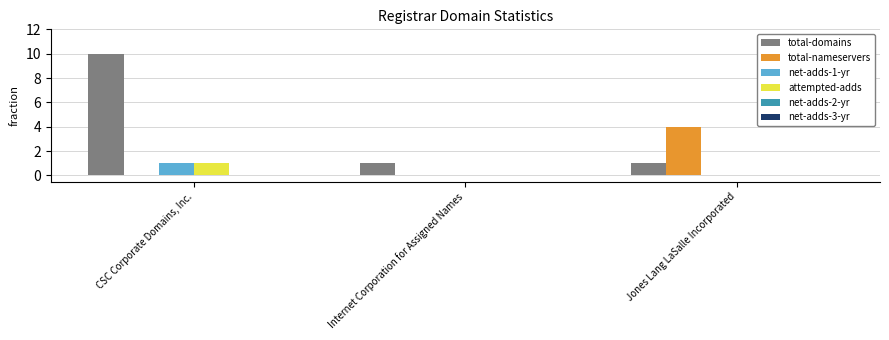

Between Internet Corporation for Assigned Names and Jones Lang LaSalle Incorporated, which series saw the biggest shift?

total-nameservers